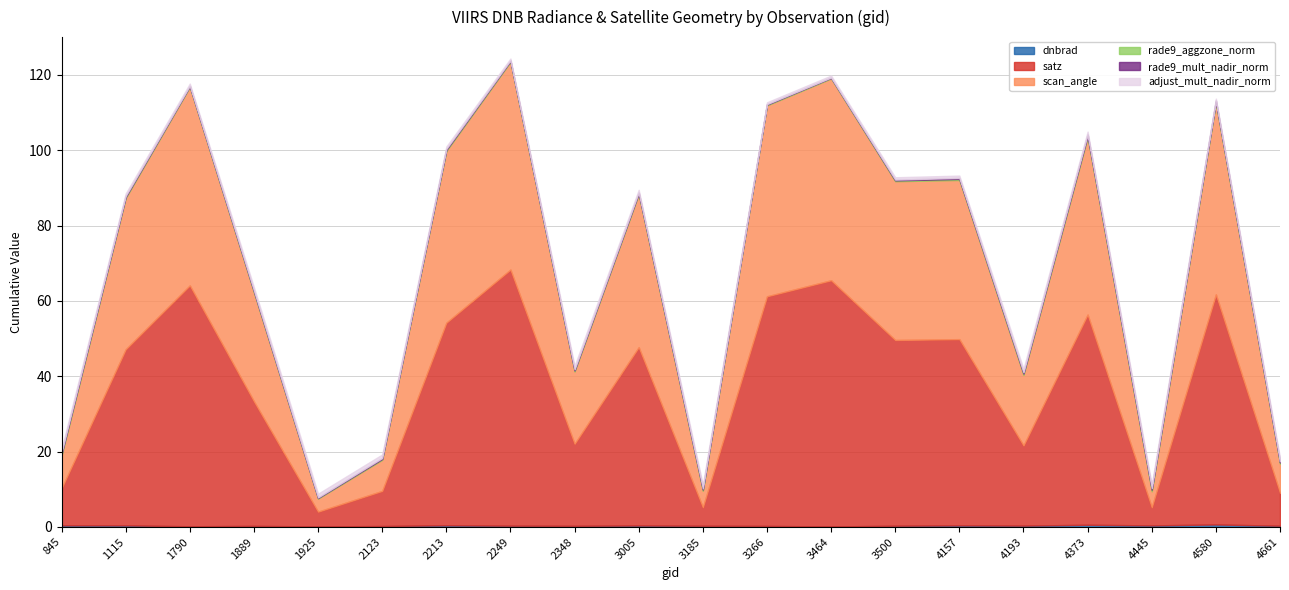

How many interior local valleys does the satz series have?

6